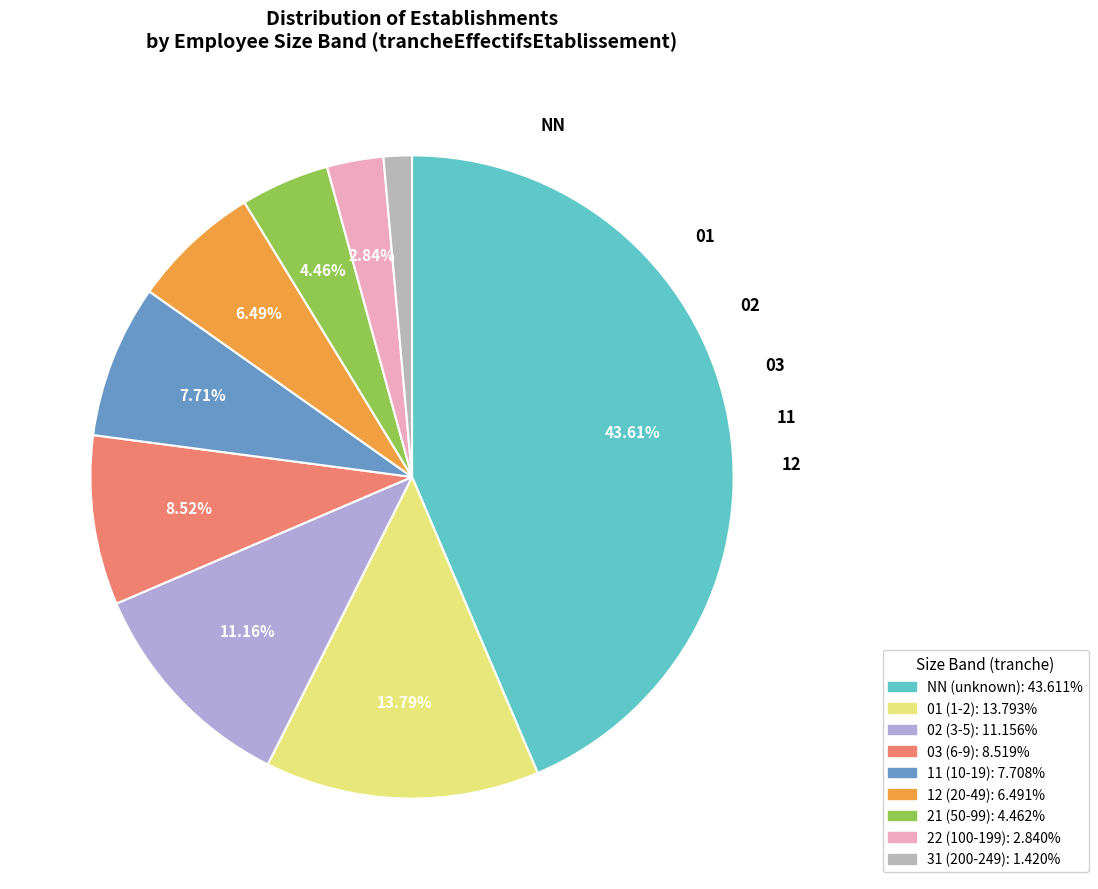

Approximately how many times larger is the value at 02 compared to 11?

1.4